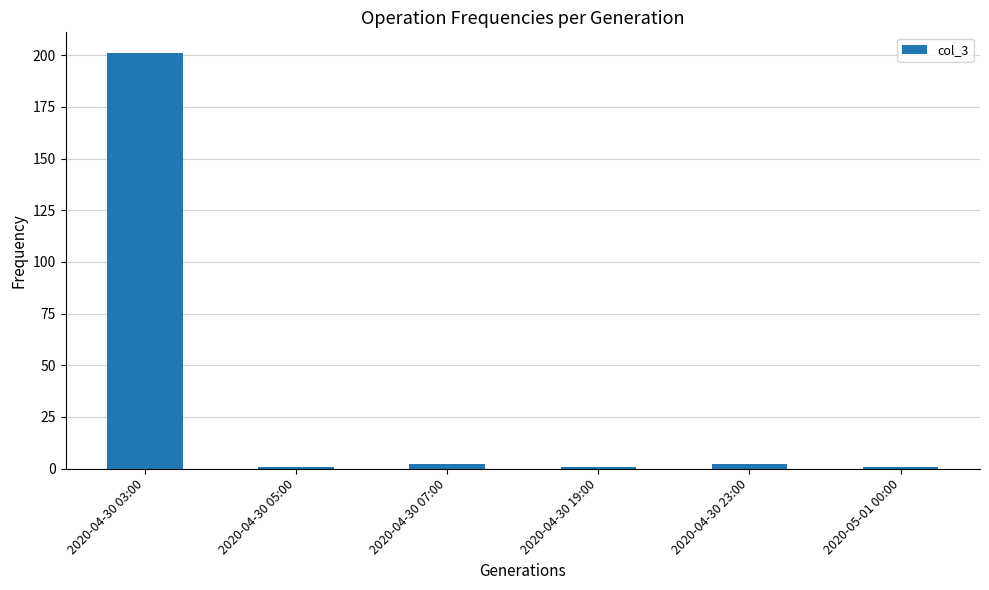

What is the greatest value displayed?

201